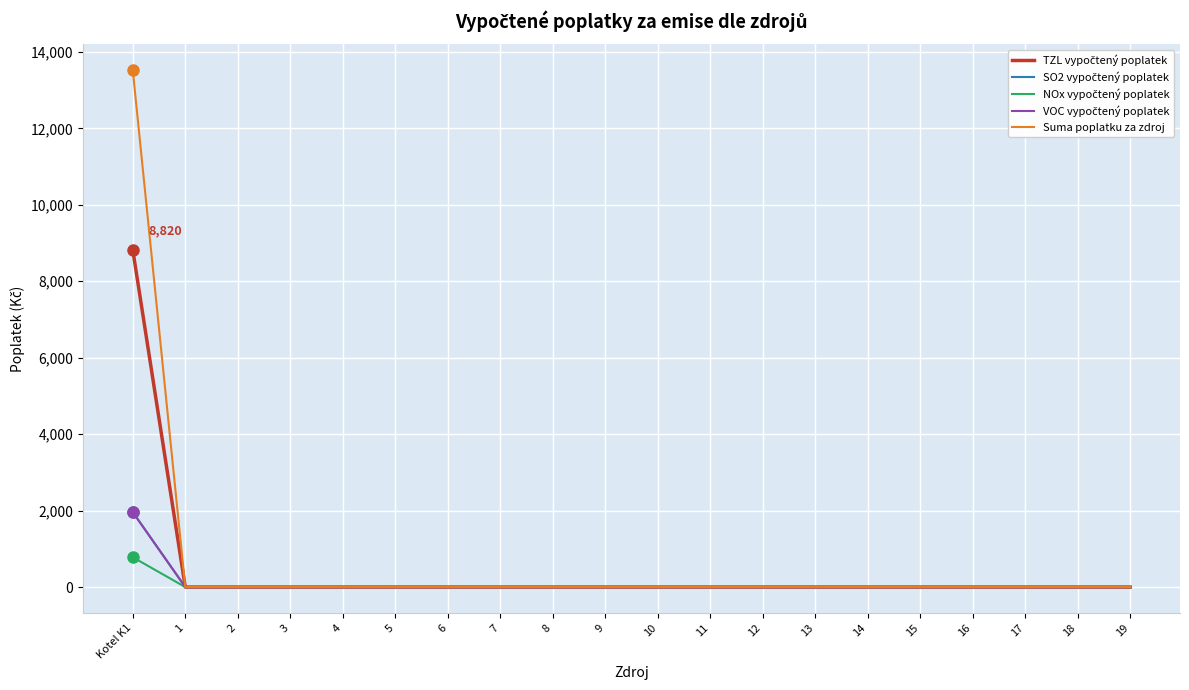

The SO2 vypočtený poplatek series shows -865 at 16. True or false?

False